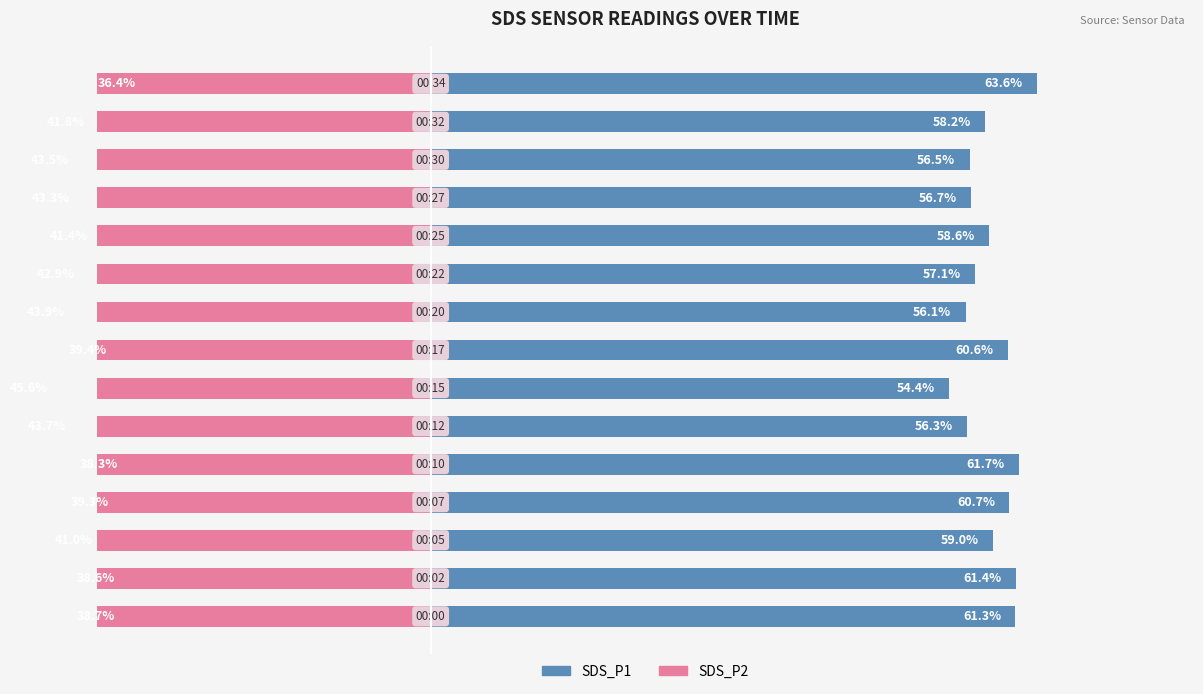

How many data points in SDS_P2 are above -41?

7